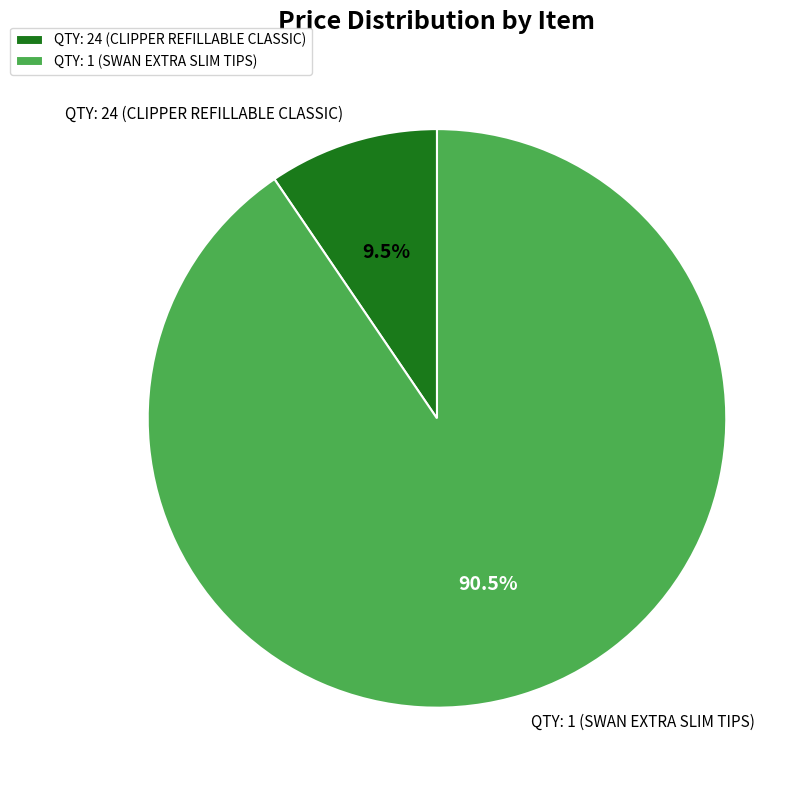

Which has a higher value, QTY: 1 (SWAN EXTRA SLIM TIPS) or QTY: 24 (CLIPPER REFILLABLE CLASSIC)?

QTY: 1 (SWAN EXTRA SLIM TIPS)